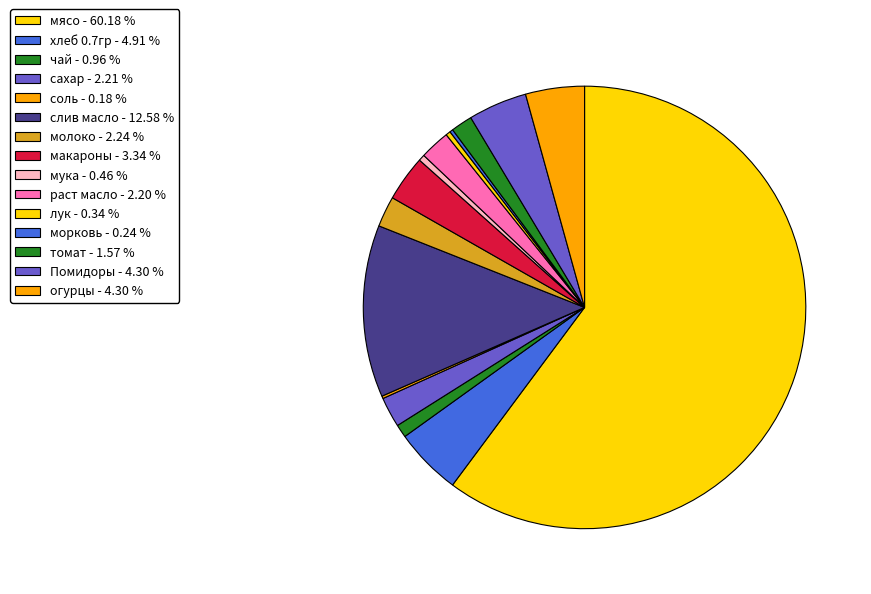

Which category has the biggest portion of the pie?

мясо